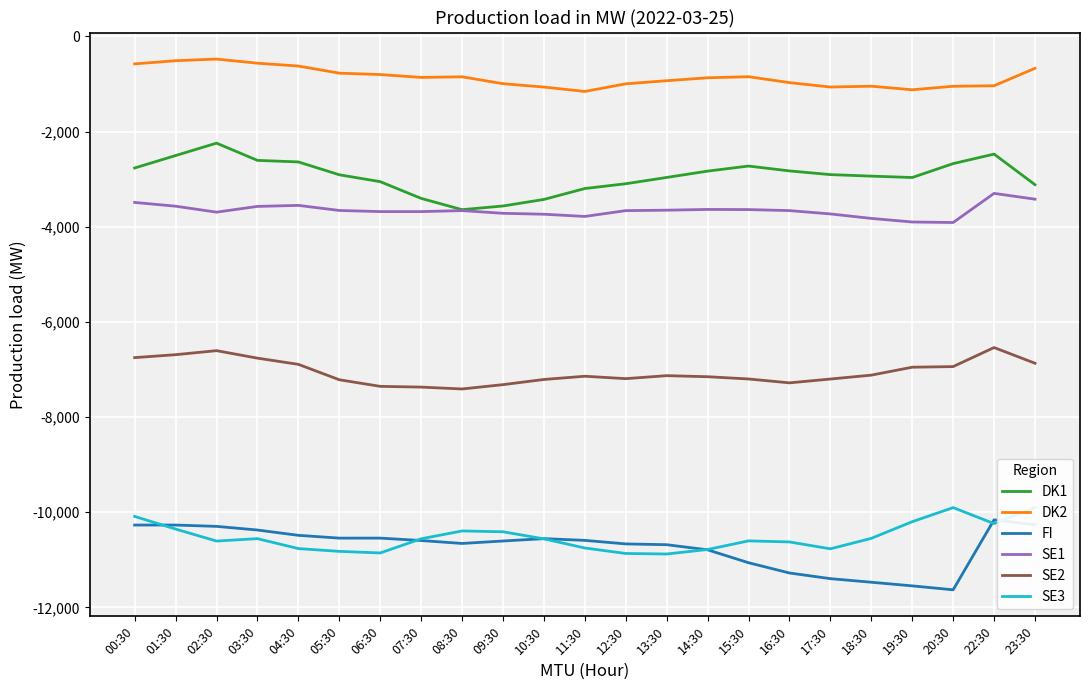

What value does the SE1 series have at 23:30?

-3421.6